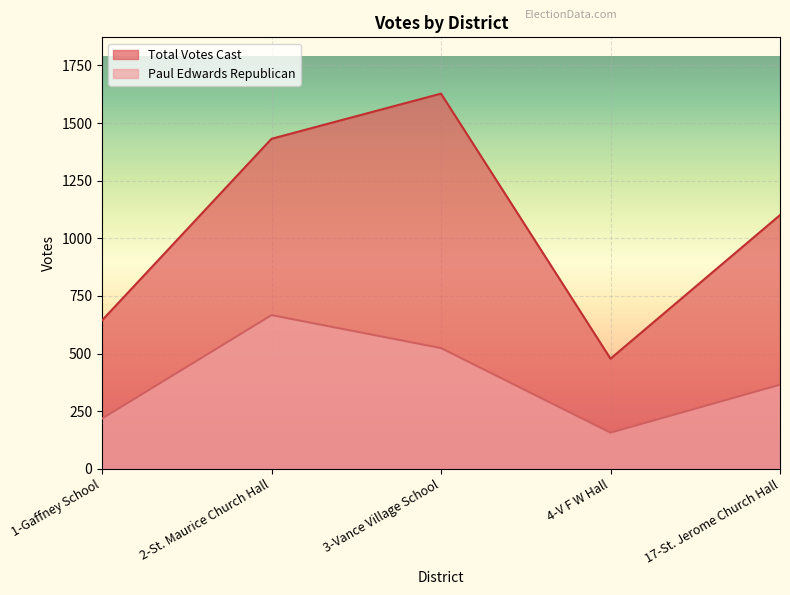

Count the Total Votes Cast values in the range 644 to 1432.

3